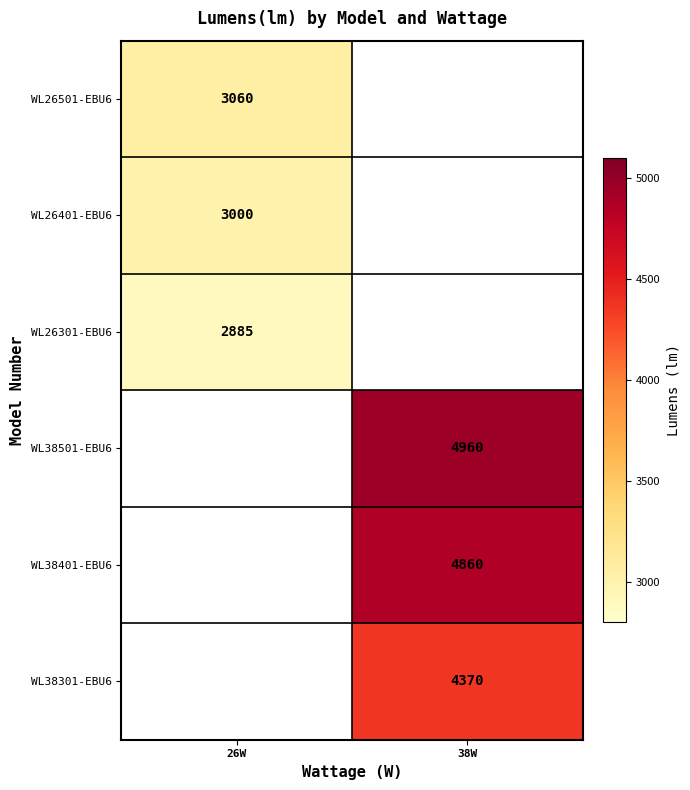

Count the number of categories in the chart.

2